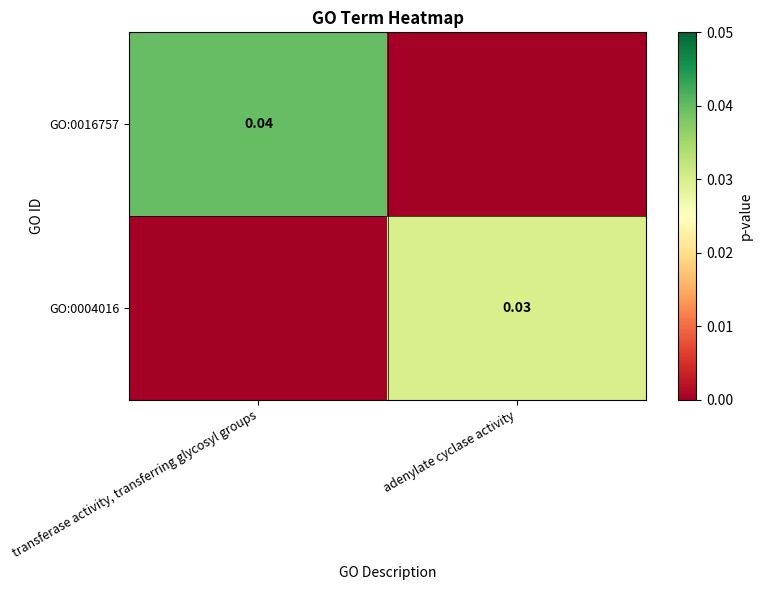

Rank the series by their maximum value, from highest to lowest.

GO:0016757, GO:0004016